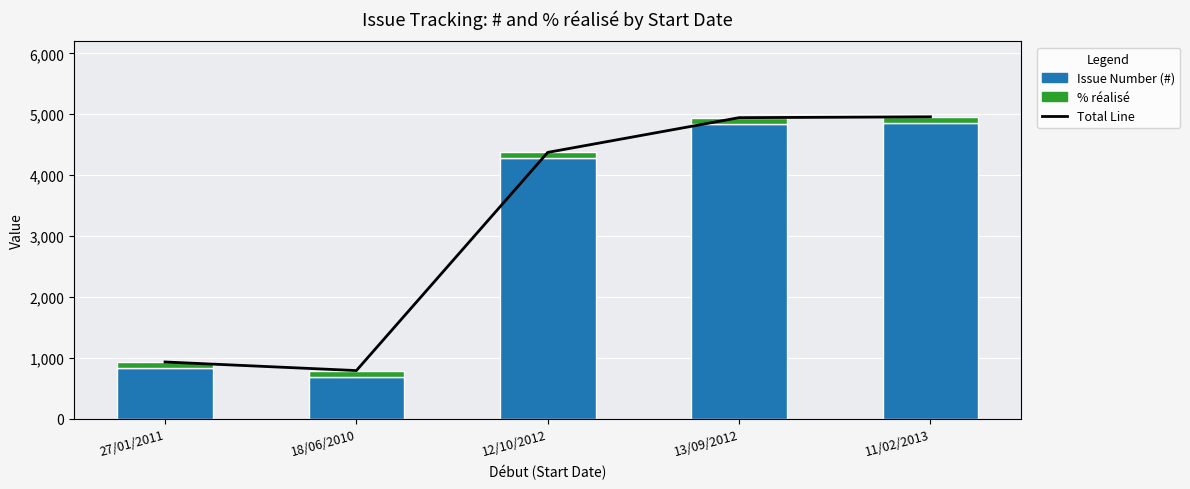

Which category has the lowest value in the Total Line series?

18/06/2010